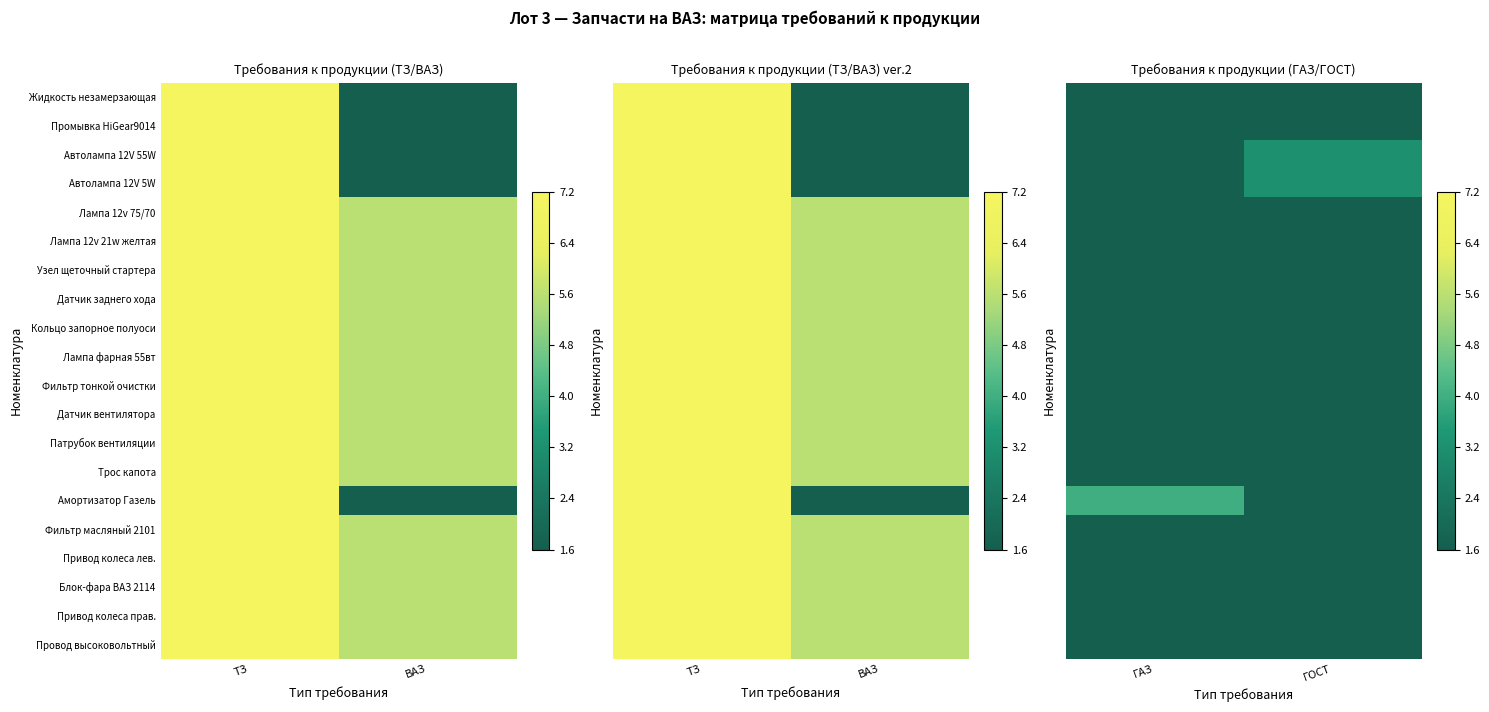

The value of Лампа фарная 55вт at ГАЗ is 0.4. True or false?

False